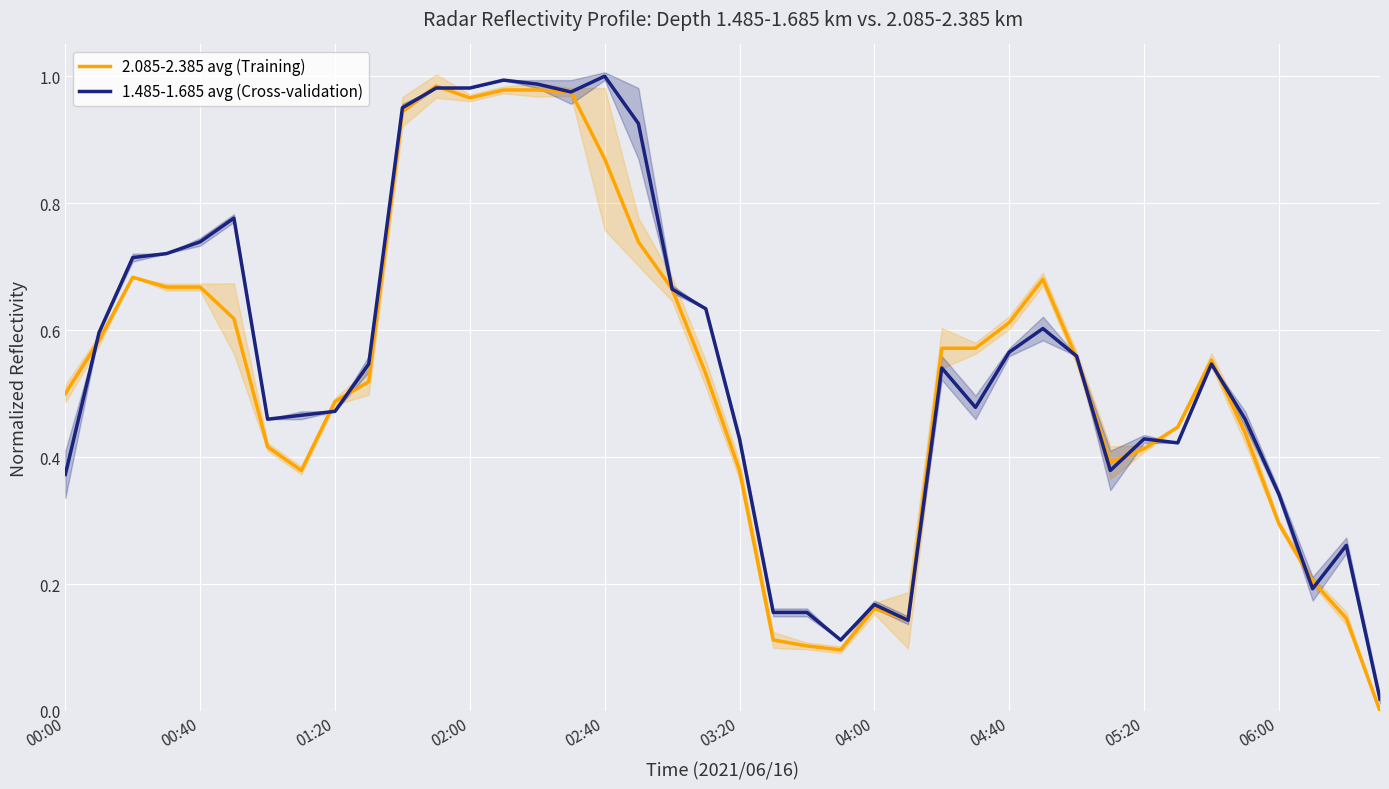

What is the difference between the second highest and second lowest values in the 2.085-2.385 avg (Training) series?

0.9